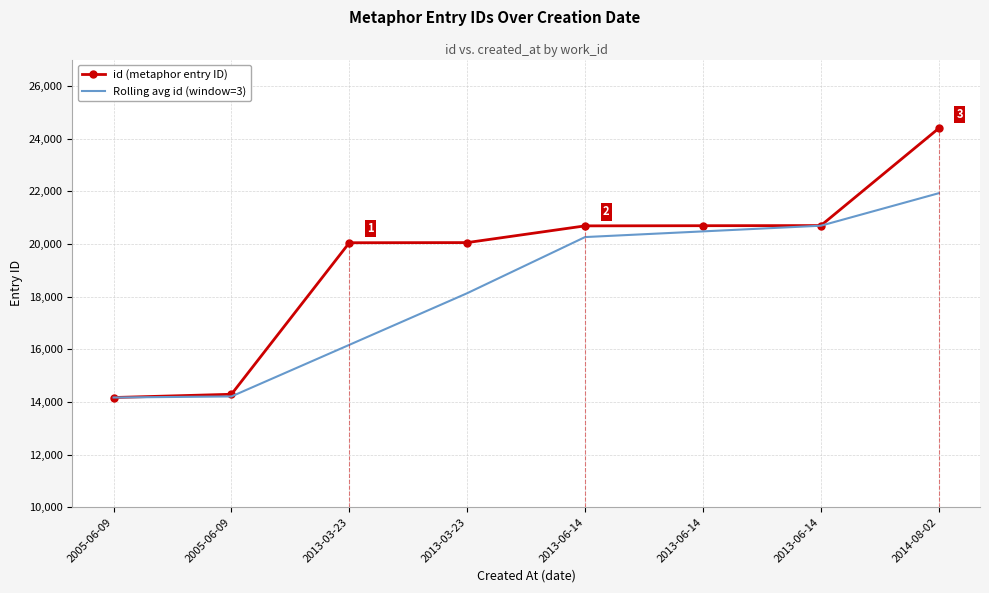

What is the label of the 1st point from the right?

2014-08-02